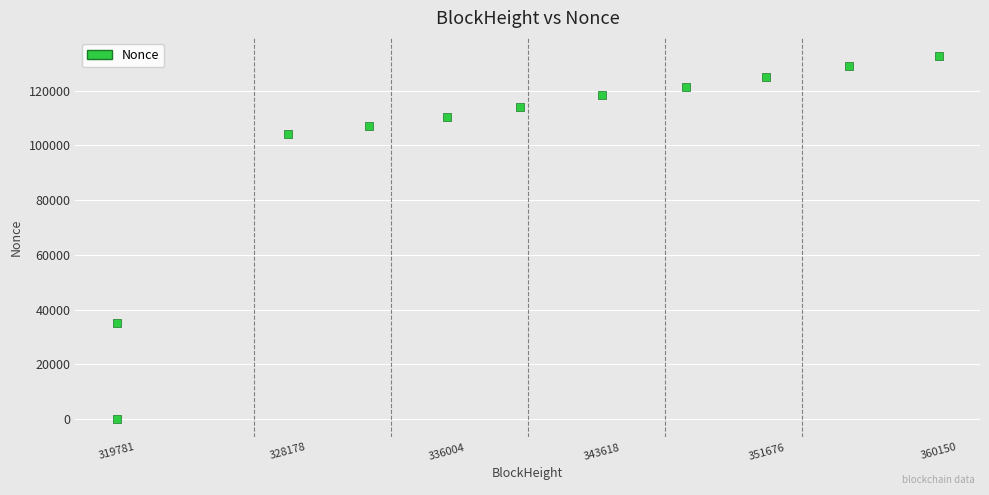

What is the range of Y values (max minus min)?

132582